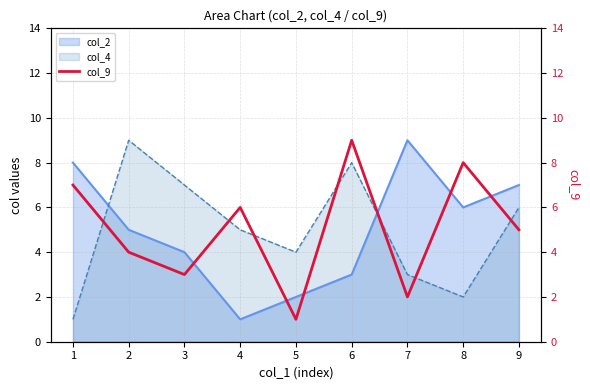

True or false: col_2 has a value of 6 at 8.

True